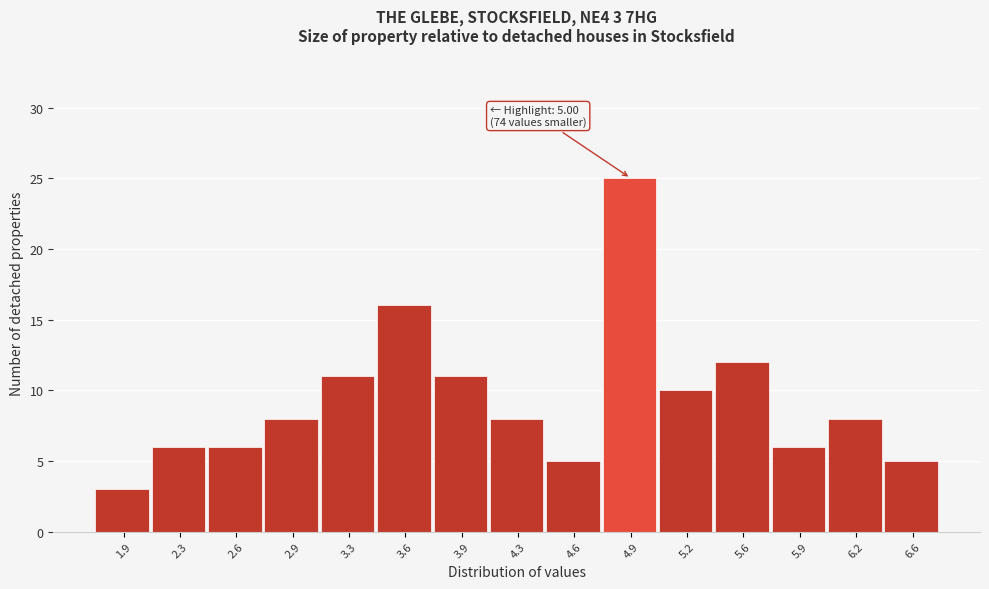

Reading left to right, list all the values displayed in this chart.

1.9=3	2.3=6	2.6=6	2.9=8	3.3=11	3.6=16	3.9=11	4.3=8	4.6=5	4.9=25	5.2=10	5.6=12	5.9=6	6.2=8	6.6=5